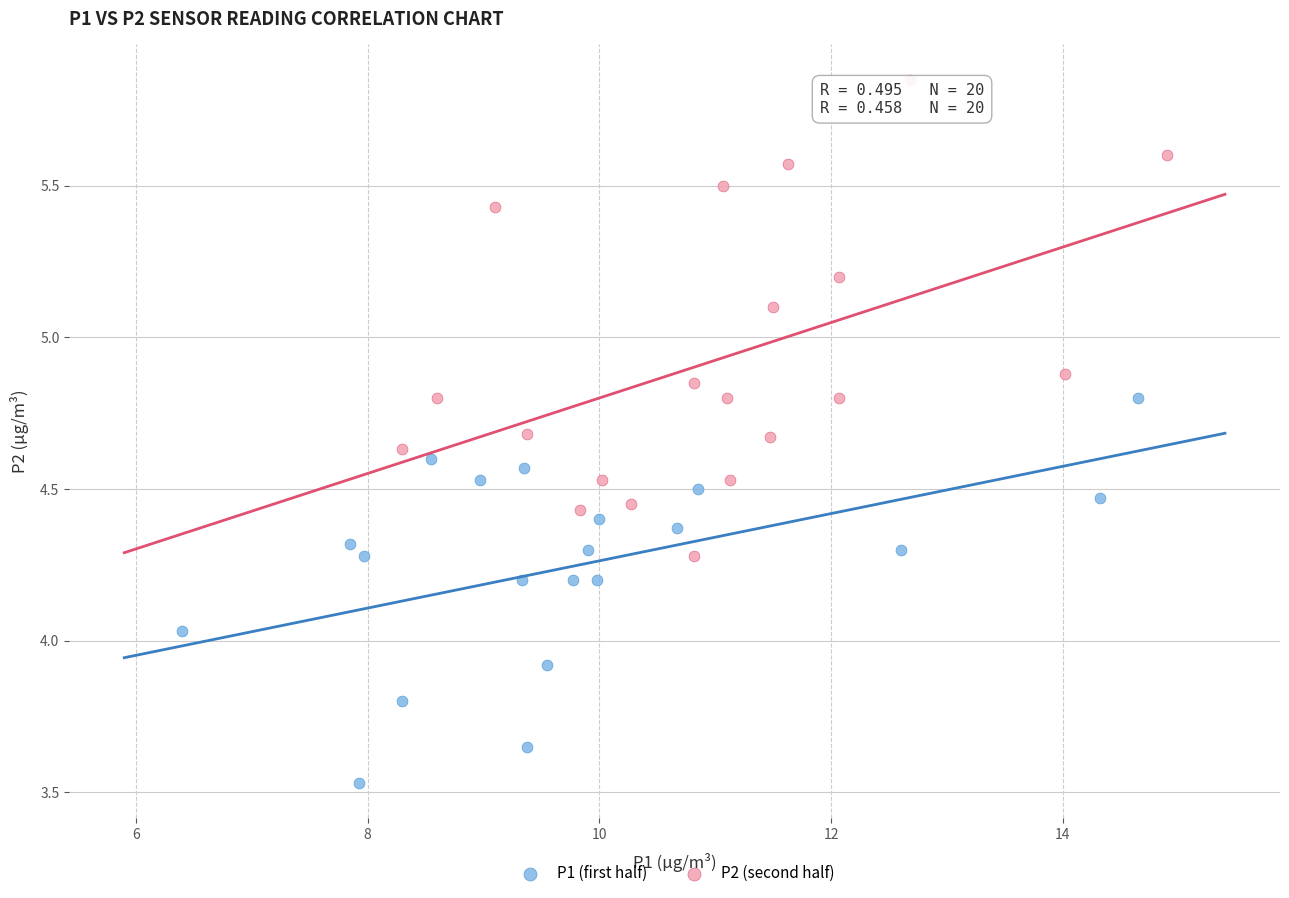

Which series contains the lowest Y value?

P1 (first half)